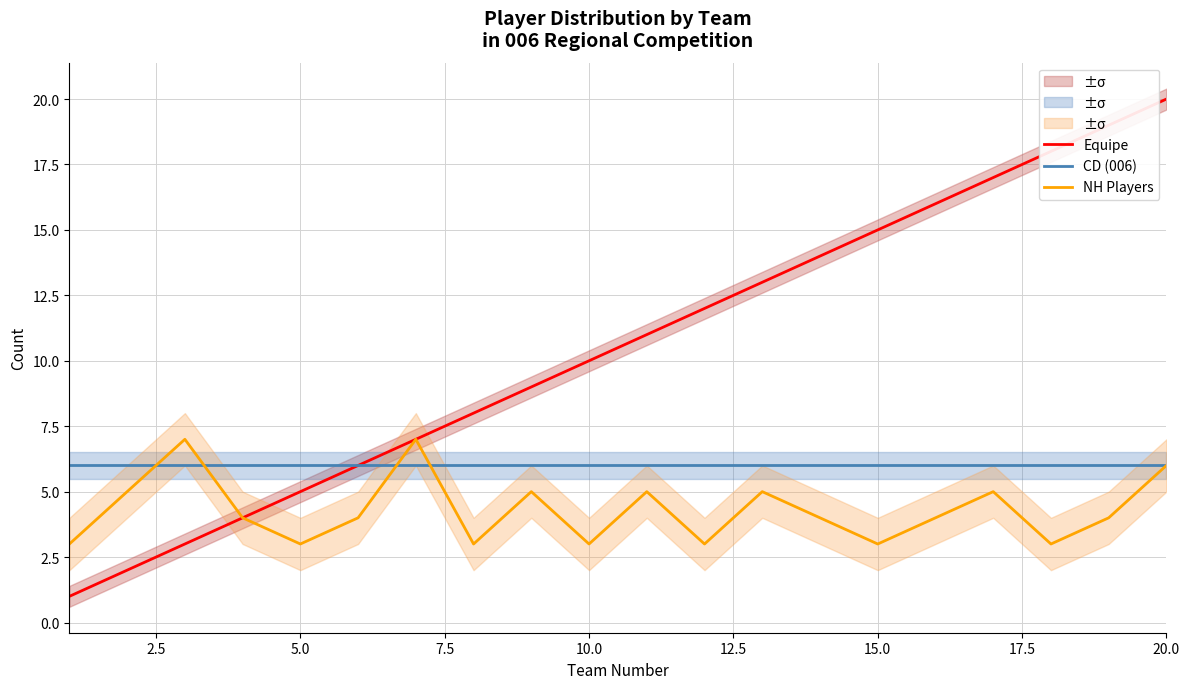

True or false: NH Players has a value of 3 at 5.0.

True